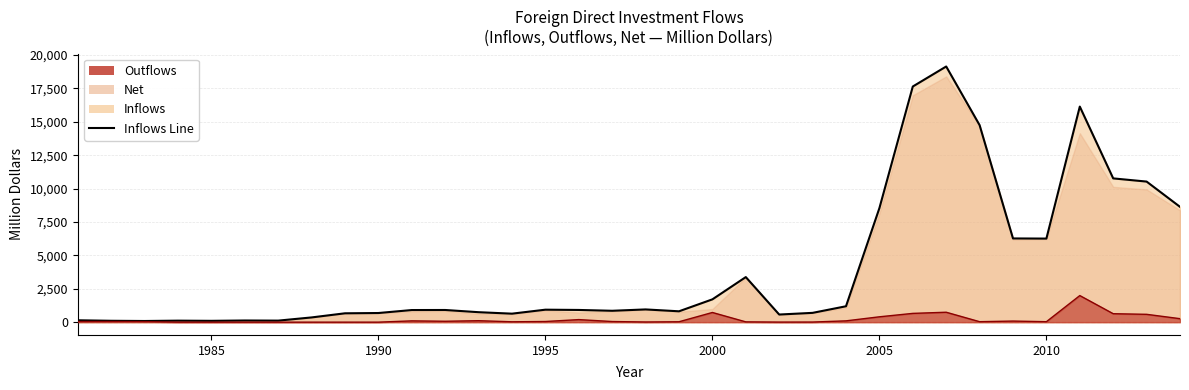

Which series has the largest total across all categories?

Inflows